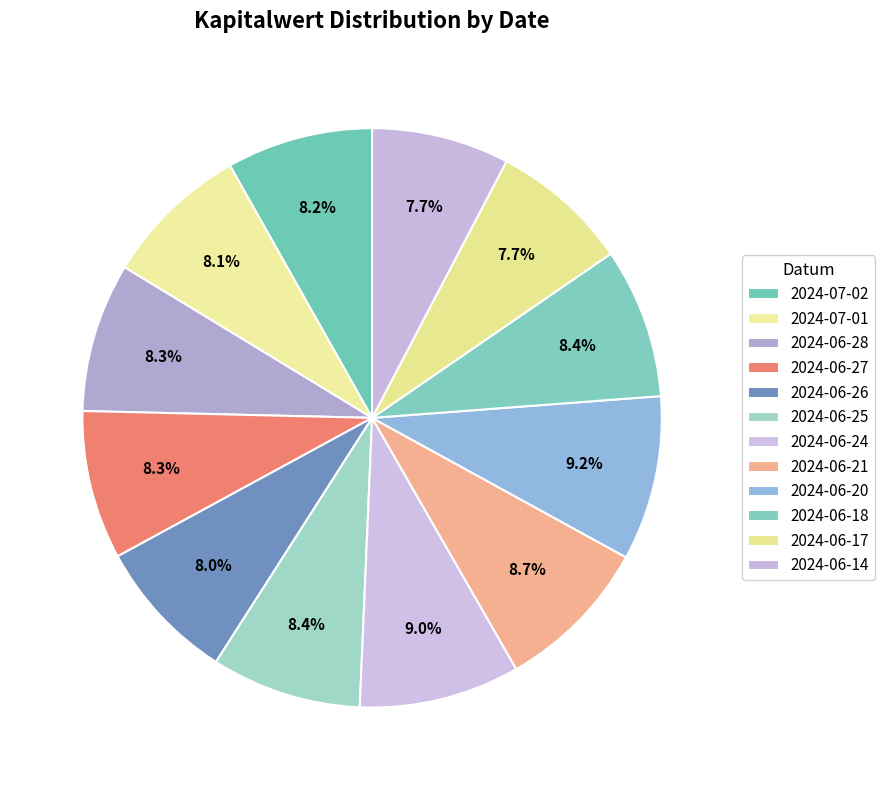

Does 2024-06-26 represent more than half of the total?

No